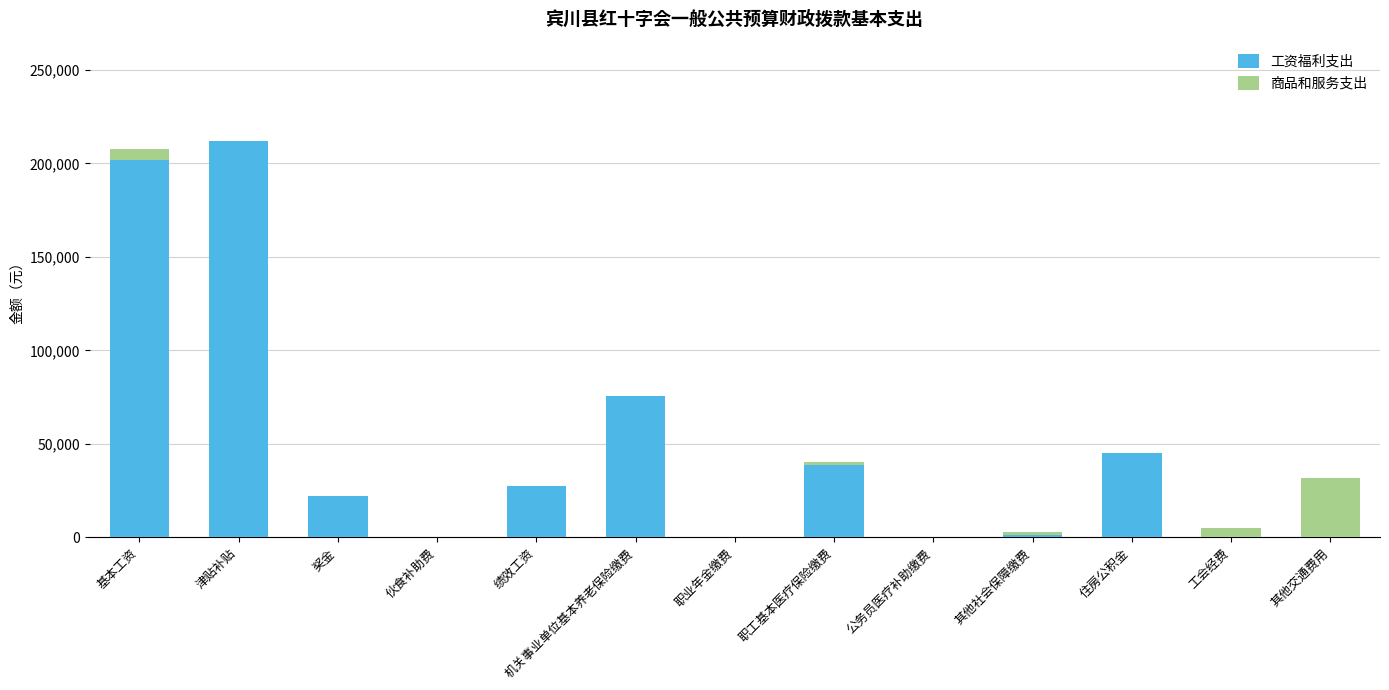

What is the total value across all series at 绩效工资?

27470.0